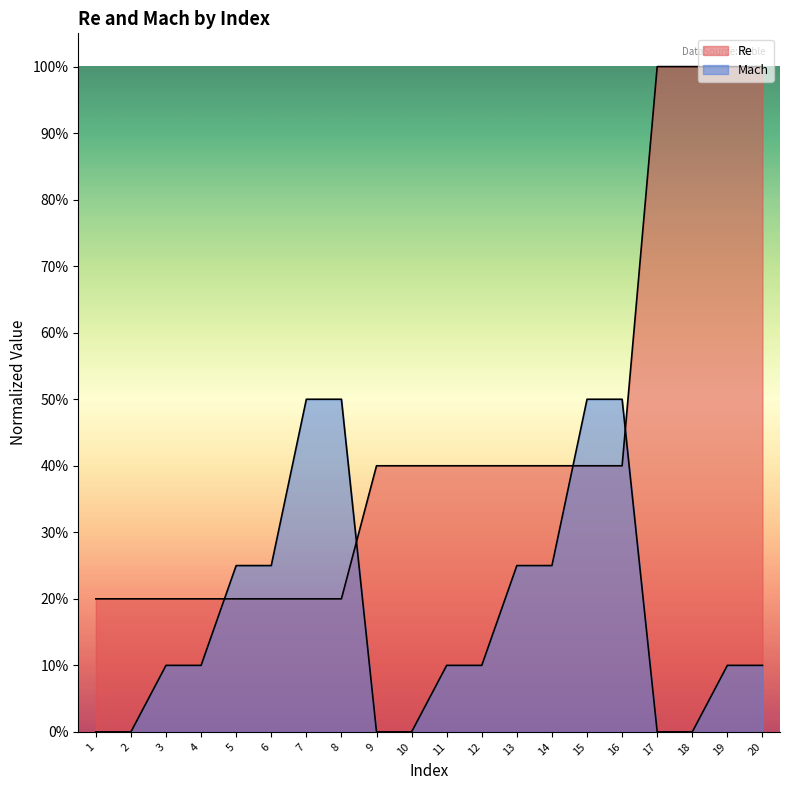

The Re series shows 0.2 at 4. True or false?

True